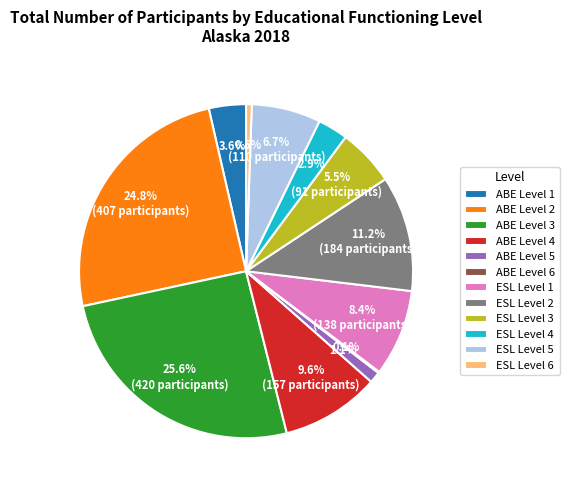

To the nearest percent, what is the average slice percentage?

8%